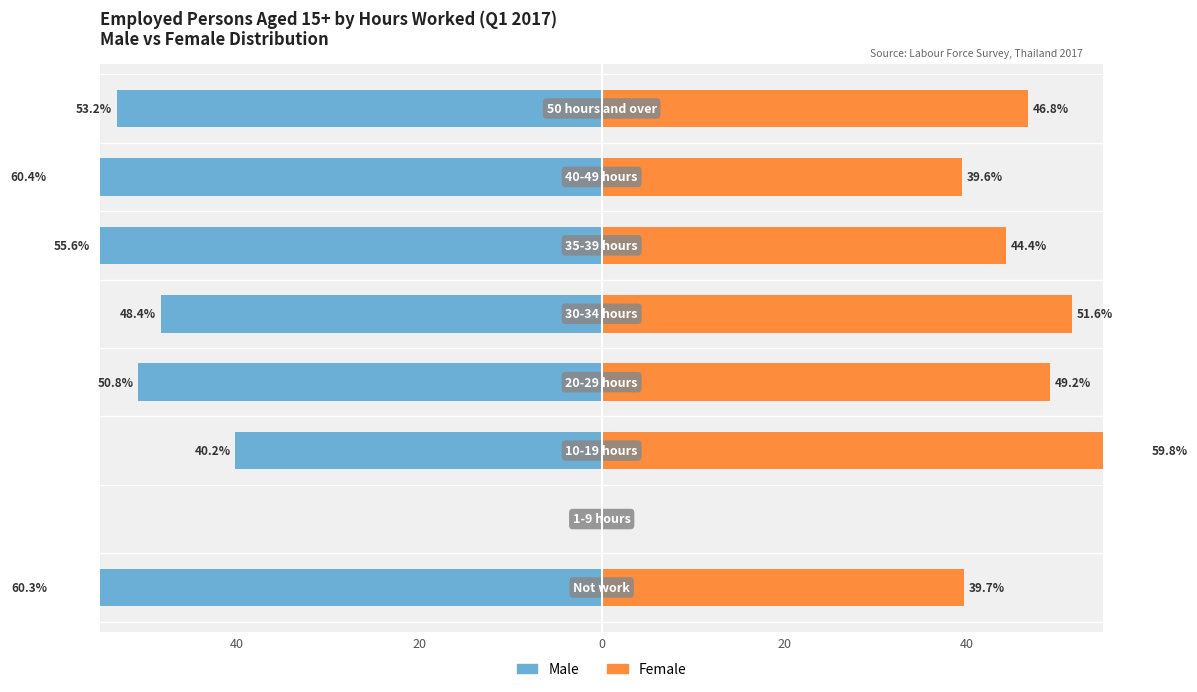

Are the bars grouped side by side (vs. stacked)?

Yes